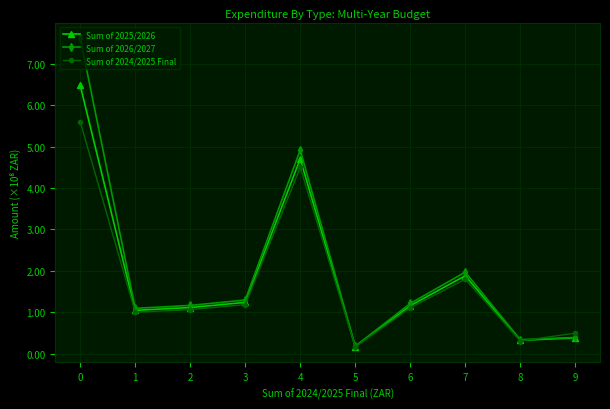

At 4, list the series in order from largest to smallest.

Sum of 2026/2027, Sum of 2025/2026, Sum of 2024/2025 Final